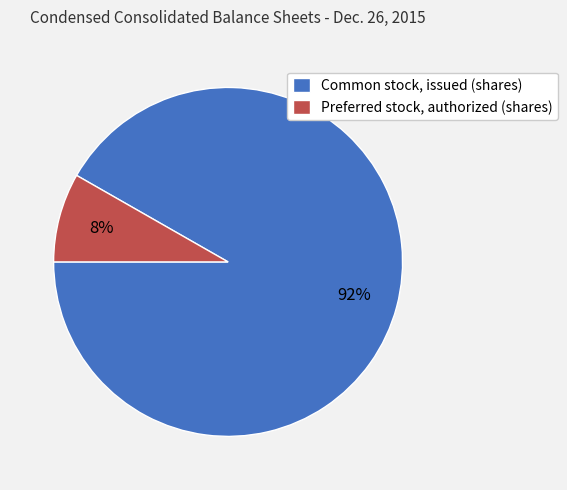

Does Preferred stock, authorized (shares) account for over 50% of the chart?

No